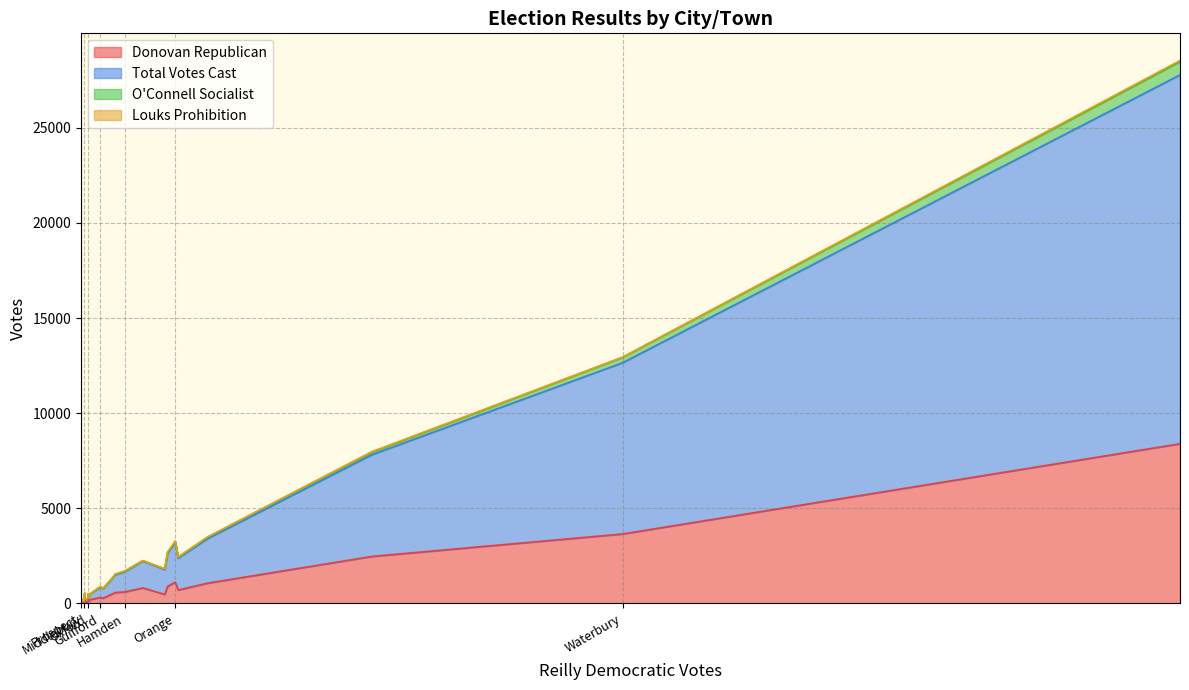

What value does the Total Votes Cast series have at Milford, to the nearest 10?

1420